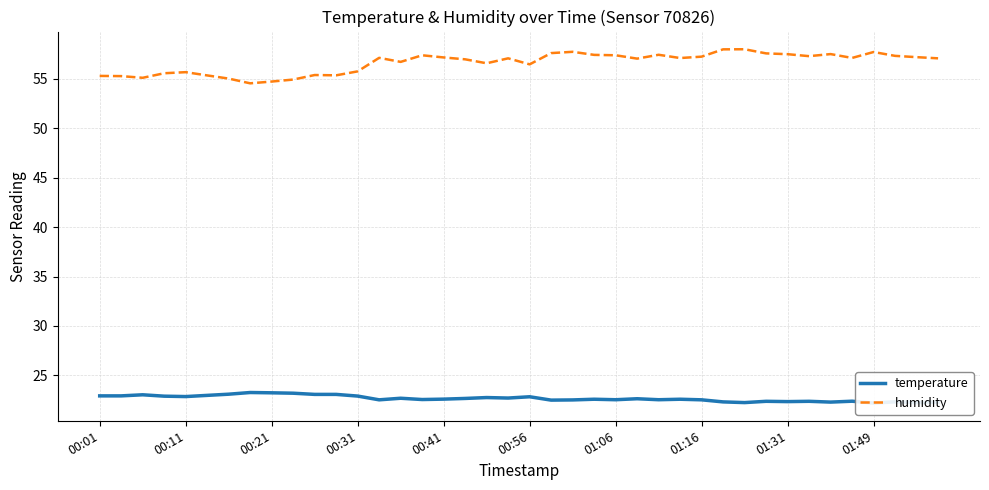

What is the maximum value for temperature?

23.3